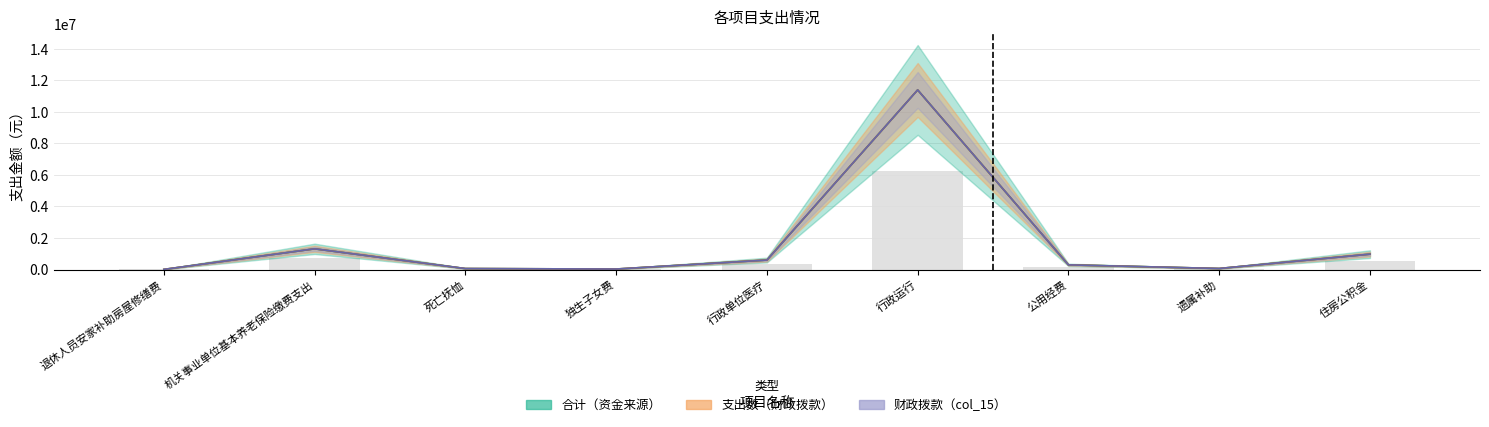

What is the minimum value shown in the chart?

7060.0